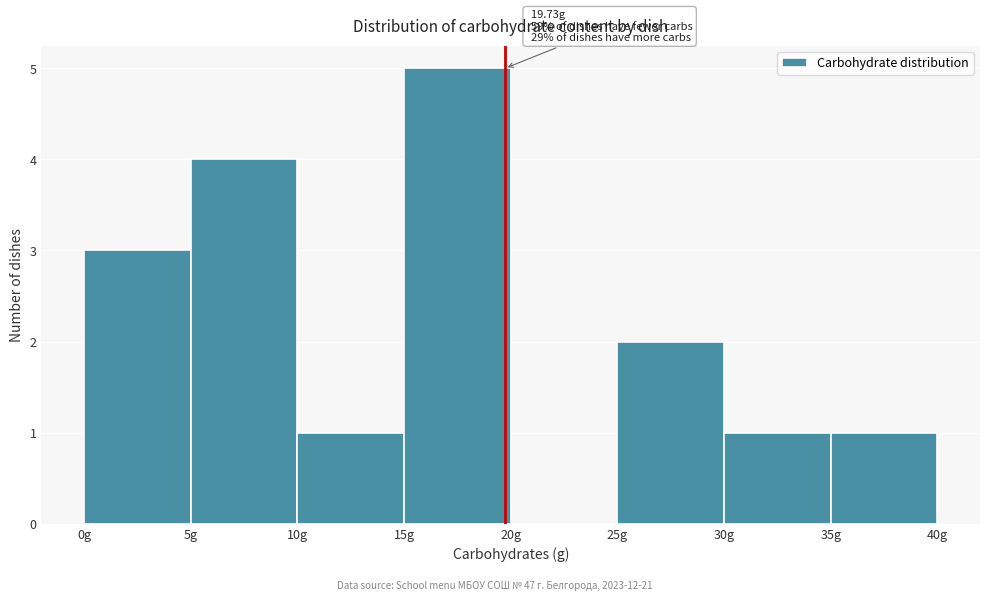

Which range on the x-axis has the tallest bar?

15 to 20